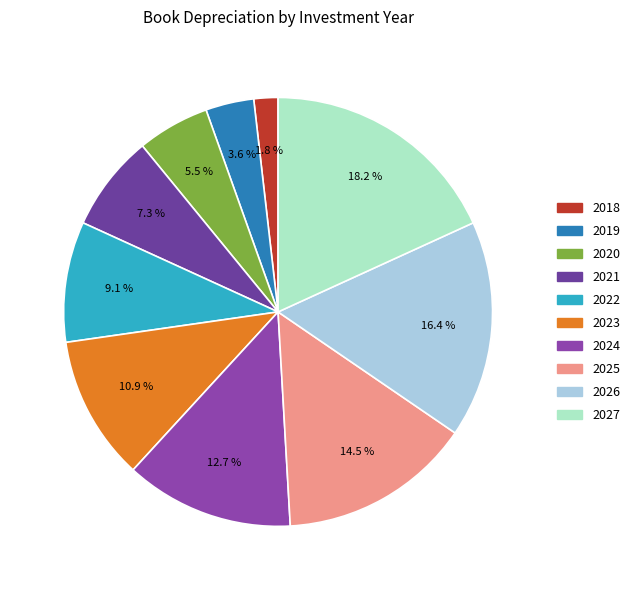

How much of the chart is everything except 2024?

87.3%